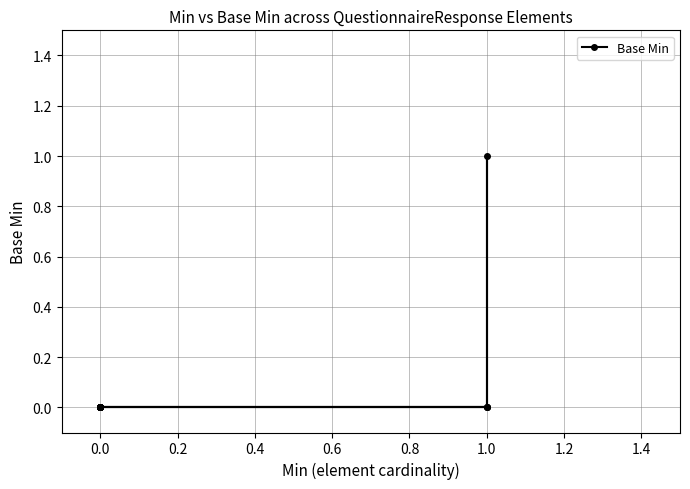

How many interior local peaks (higher than both neighbors) does the data have?

1